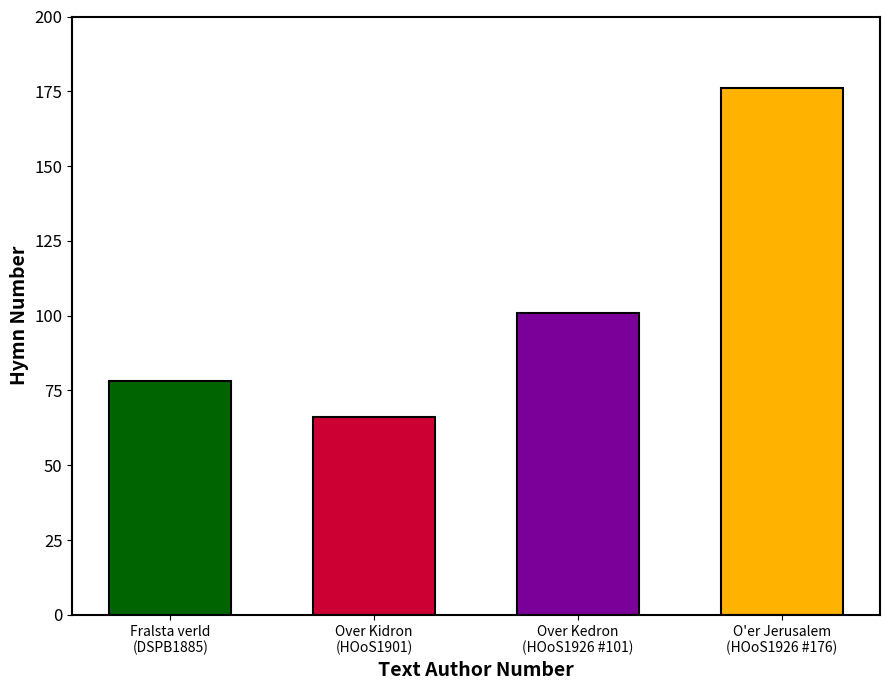

How many values are between 78 and 176?

3